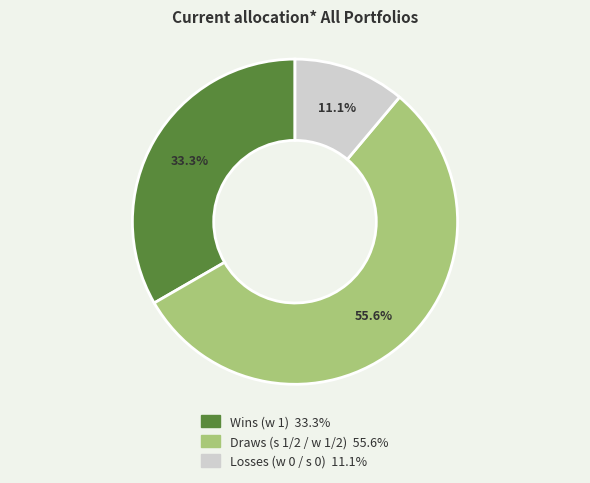

Count the number of slices in the pie.

3